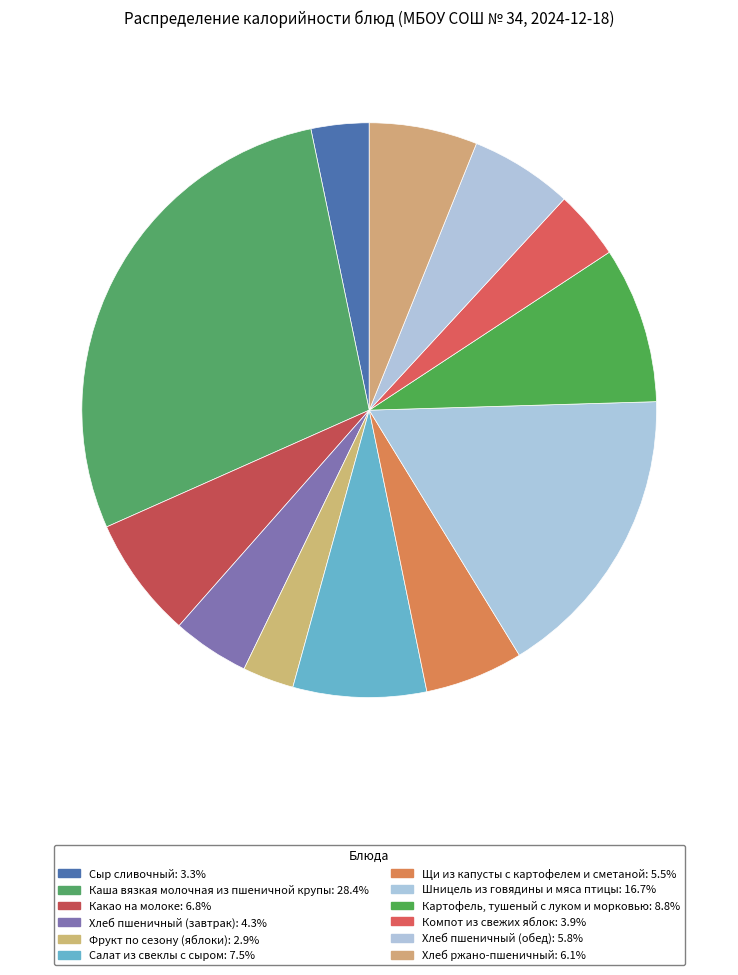

What percentage is the Какао на молоке slice, to the nearest percent?

7%